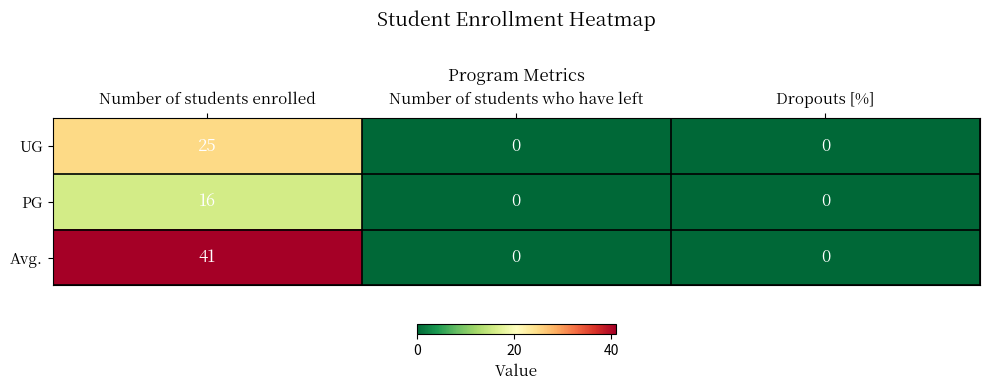

How many data points in UG are above 0?

1